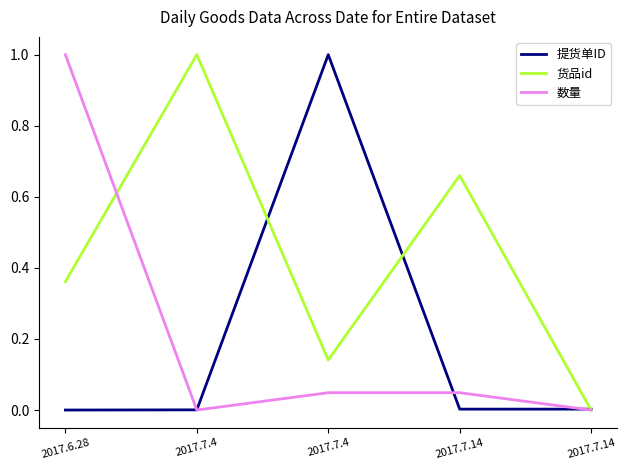

What is the average value of the 货品id series?

0.4